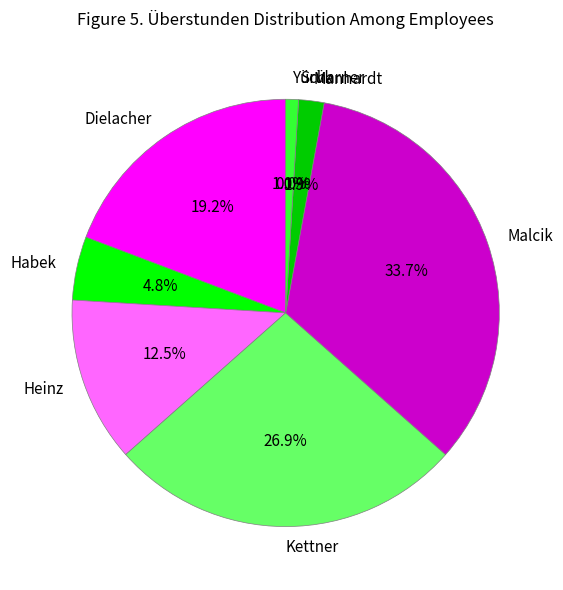

To the nearest percent, what portion does Malcik represent?

34%